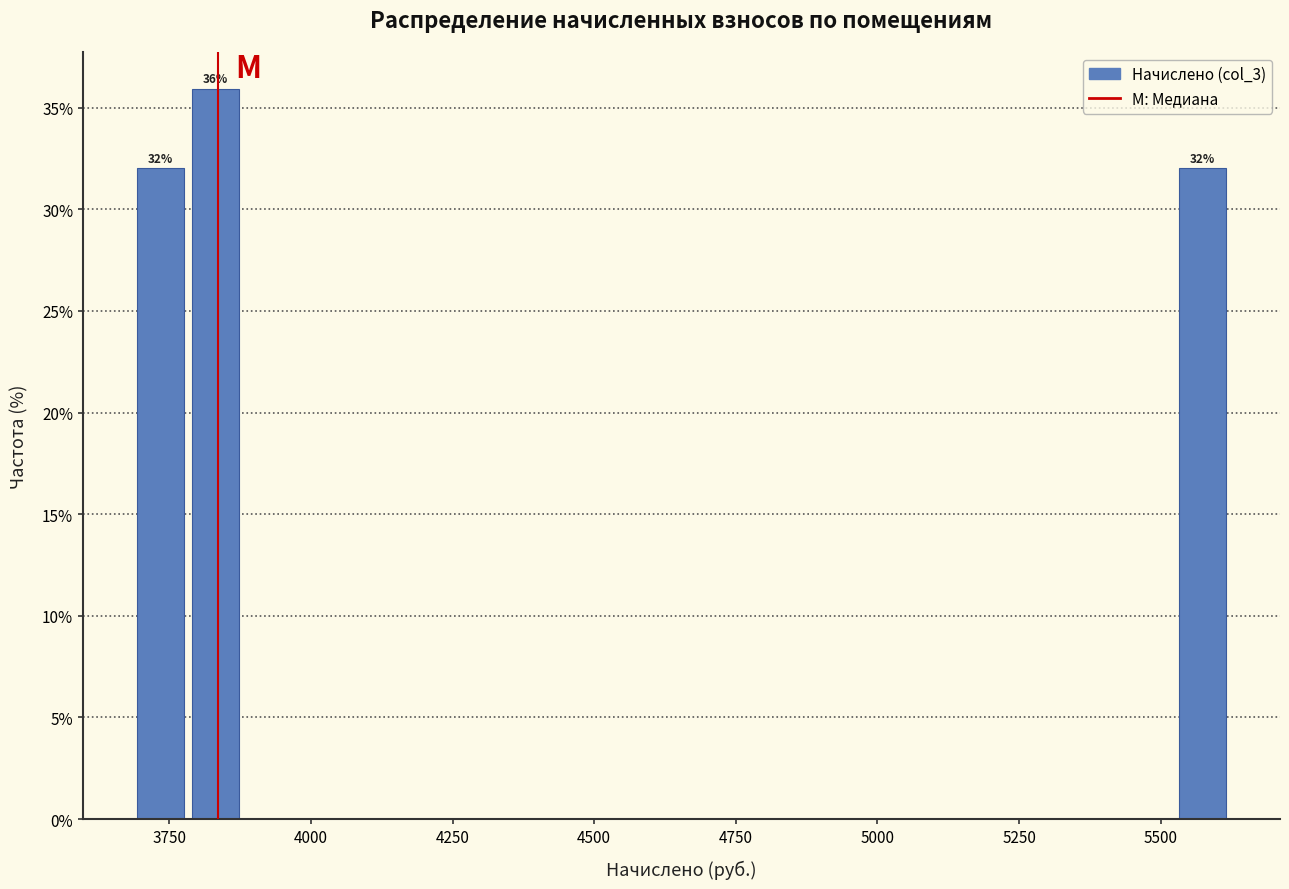

Read against the x-axis, roughly where is the centre of the tallest bar?

3850